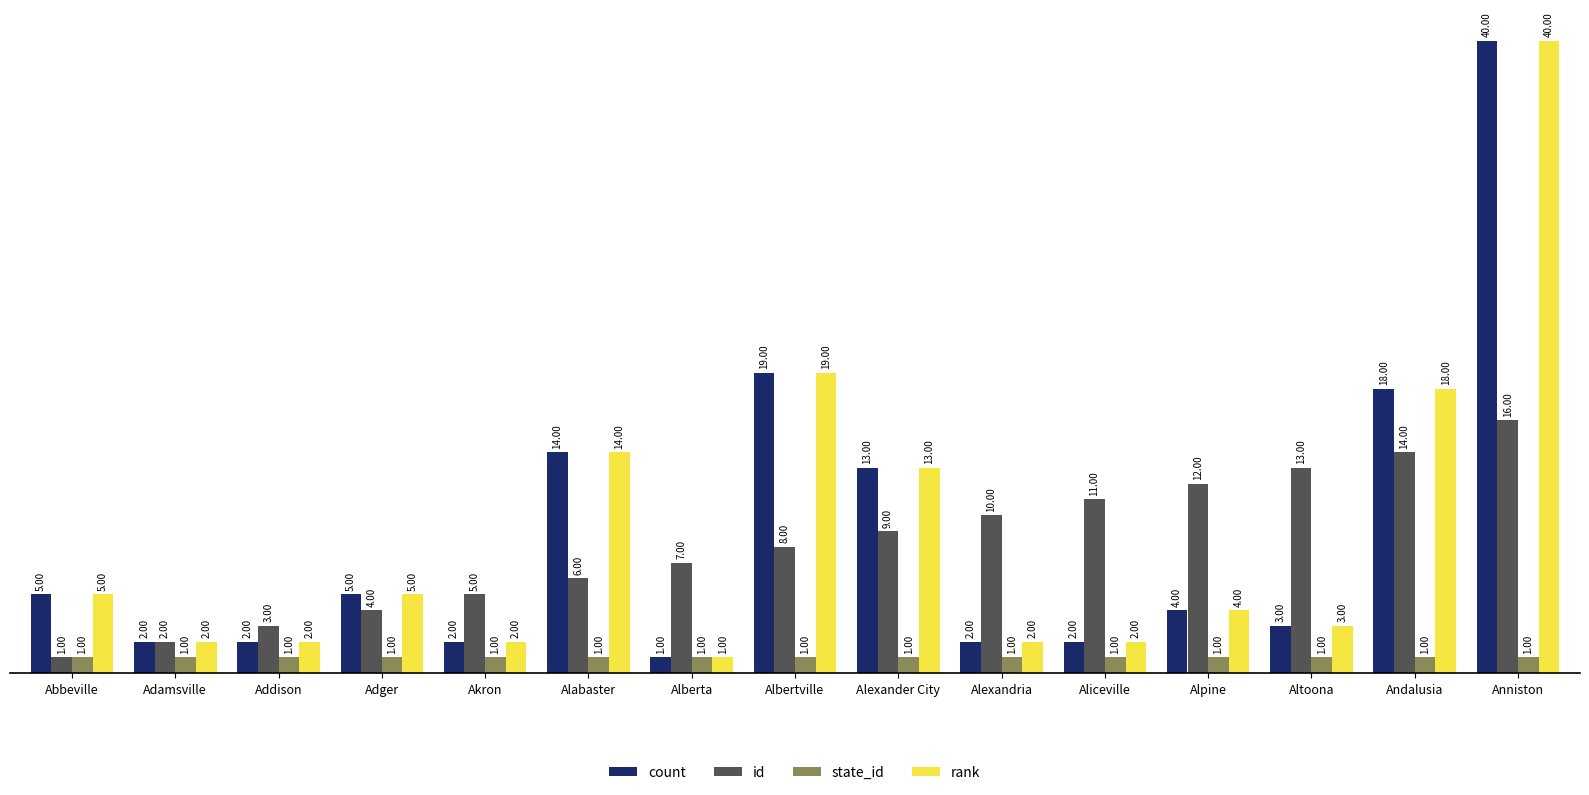

Is the value of id at Alexander City greater than the value of rank at Andalusia?

No